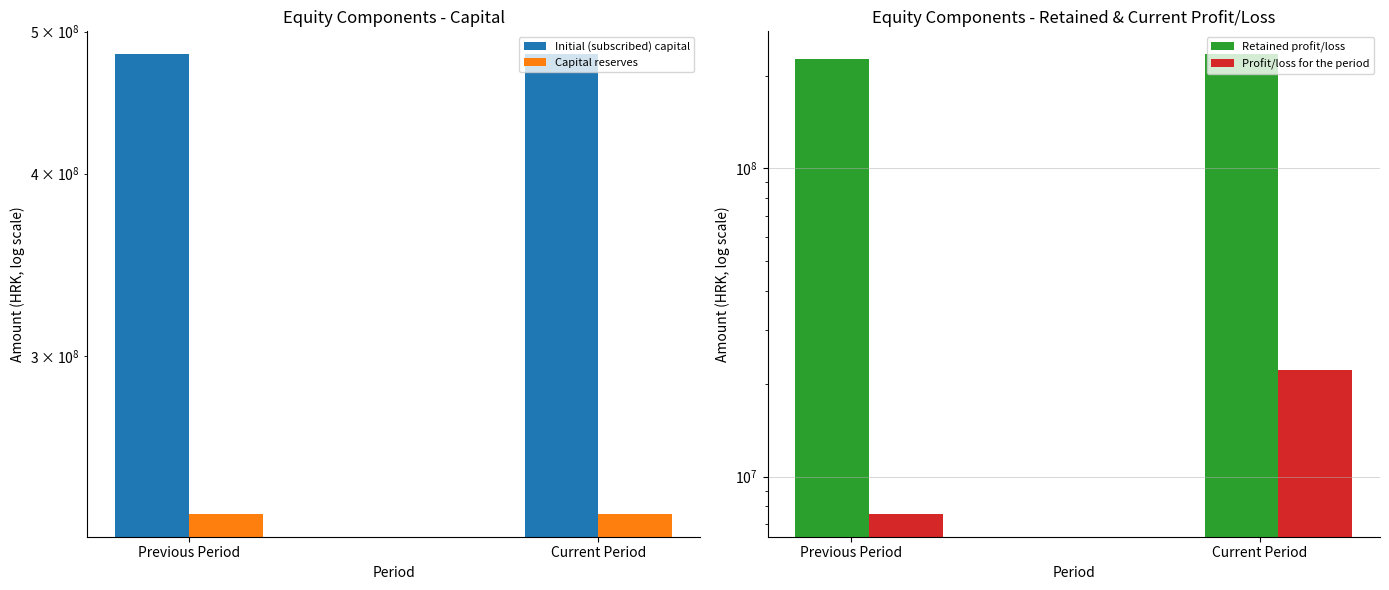

What is the minimum value shown in the chart?

7575778